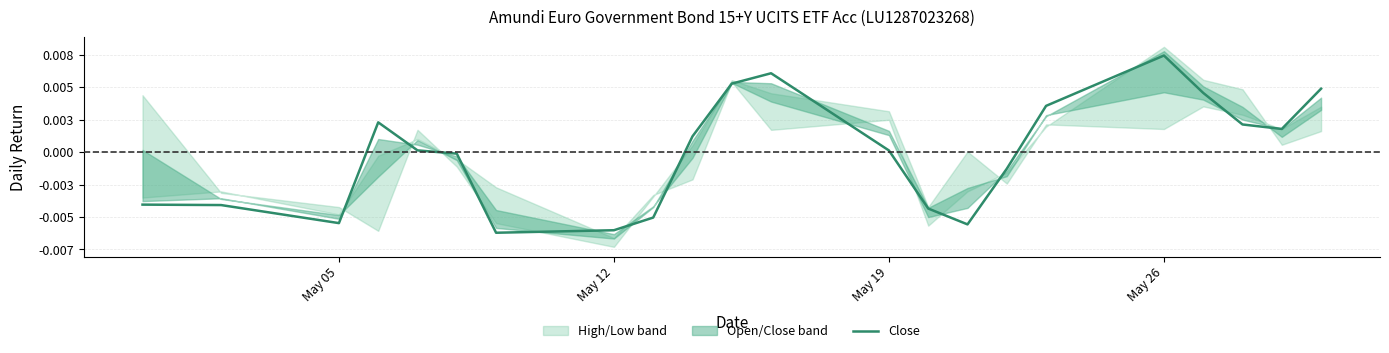

Does the chart display data point markers on the line(s)?

No